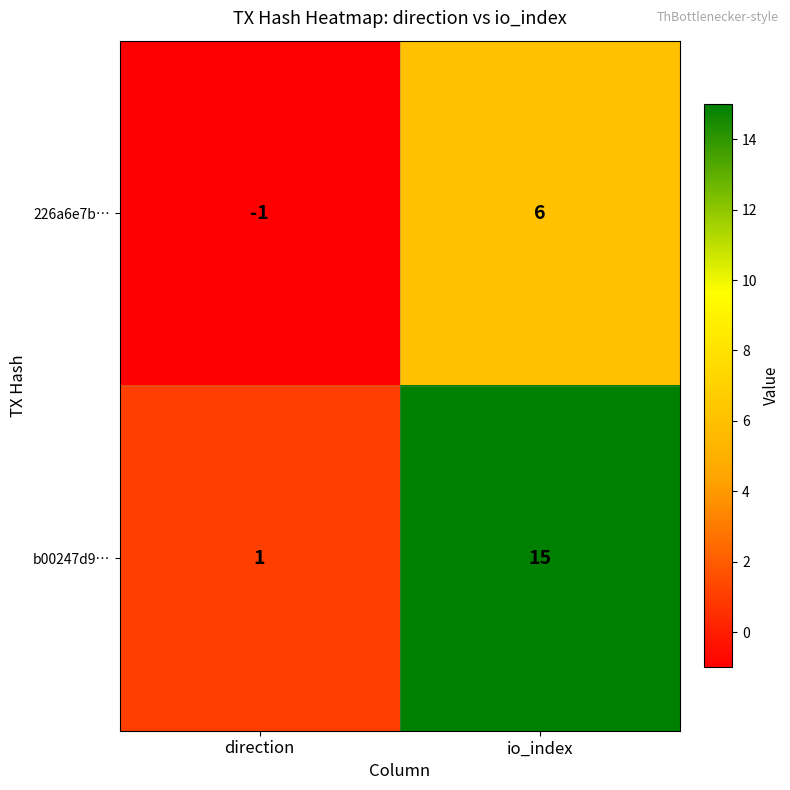

Rank the series at direction from highest to lowest value.

b00247d9…, 226a6e7b…